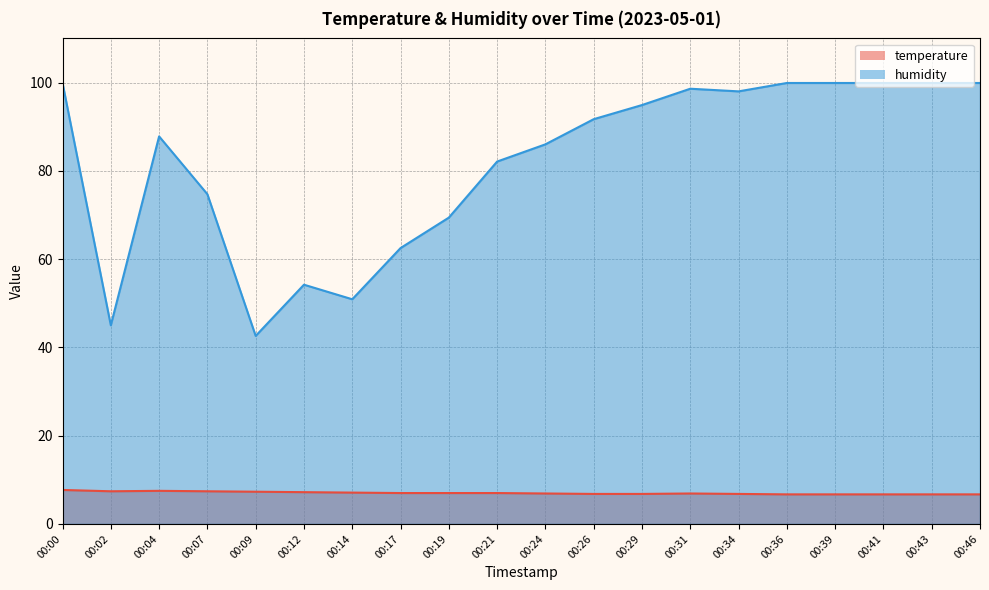

Does the chart have visible grid lines?

Yes